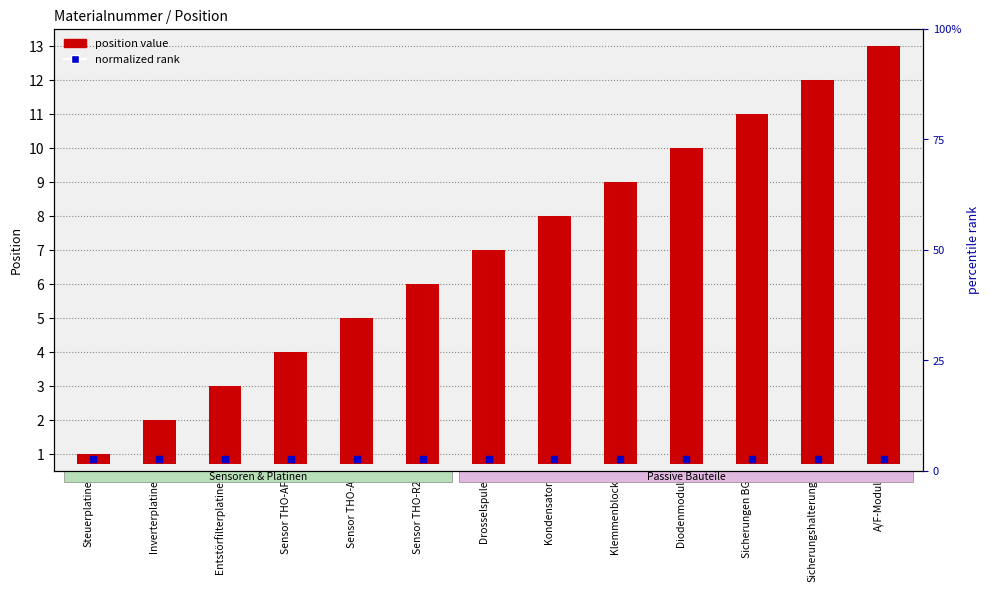

Which series has the largest Y range (max minus min)?

position value